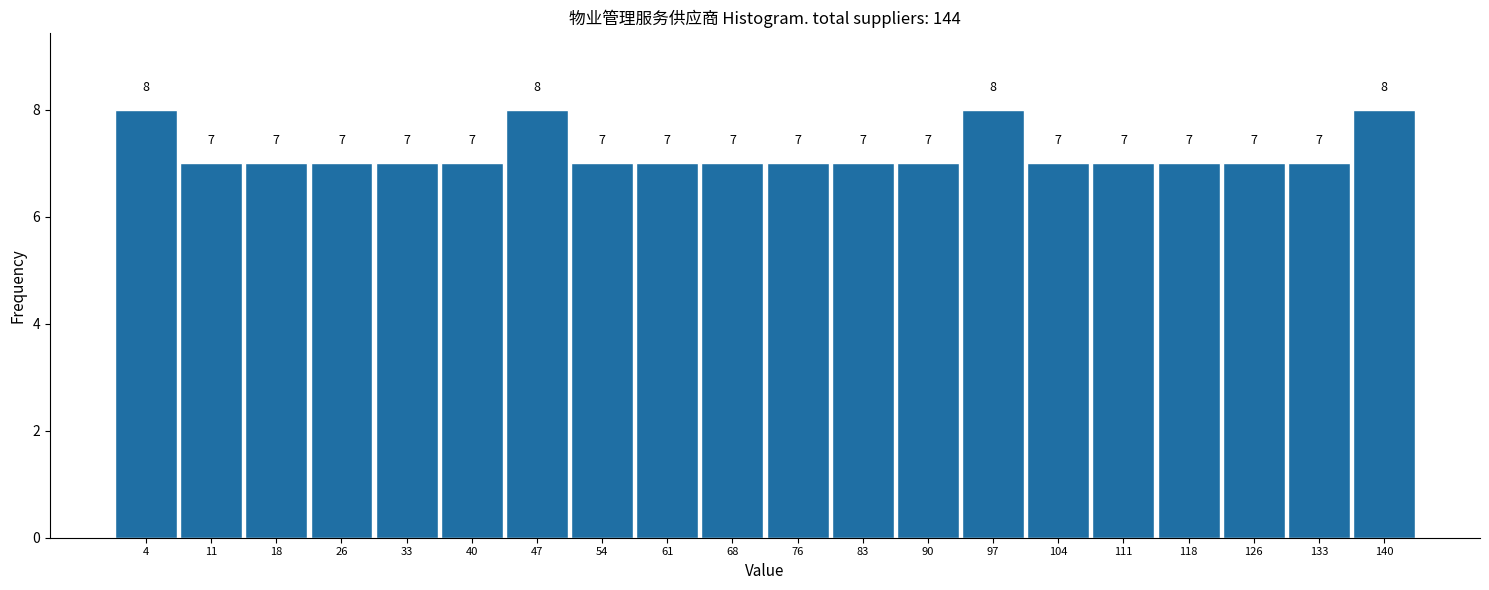

Reading left to right, list every bar in this chart as the range it spans on the x-axis followed by its height. The bar edges are not printed on the chart, so give them approximately, as read against the axis.

1 to 8: 8
8 to 15: 7
15 to 22: 7
22 to 30: 7
30 to 37: 7
37 to 44: 7
44 to 51: 8
51 to 58: 7
58 to 65: 7
65 to 73: 7
73 to 80: 7
80 to 87: 7
87 to 94: 7
94 to 101: 8
101 to 108: 7
108 to 115: 7
115 to 123: 7
123 to 130: 7
130 to 137: 7
137 to 144: 8